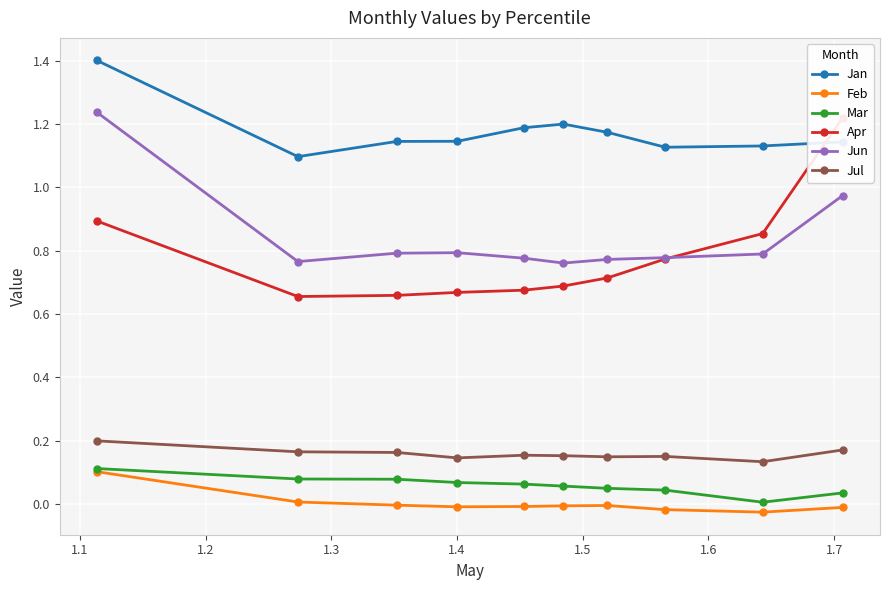

True or false: Jan and Jul intersect in this chart.

False